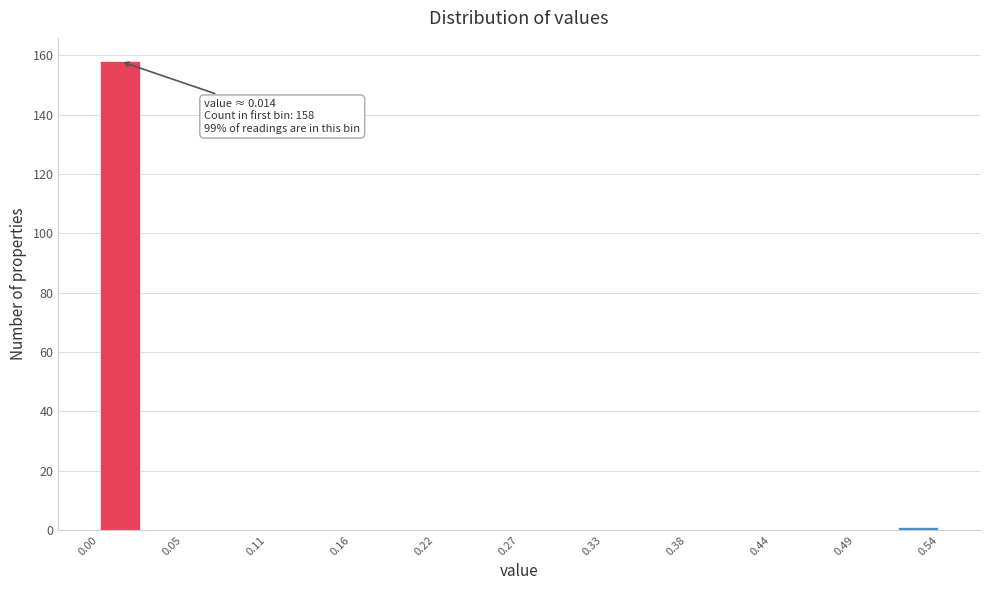

Read against the x-axis, roughly where is the centre of the tallest bar?

0.01